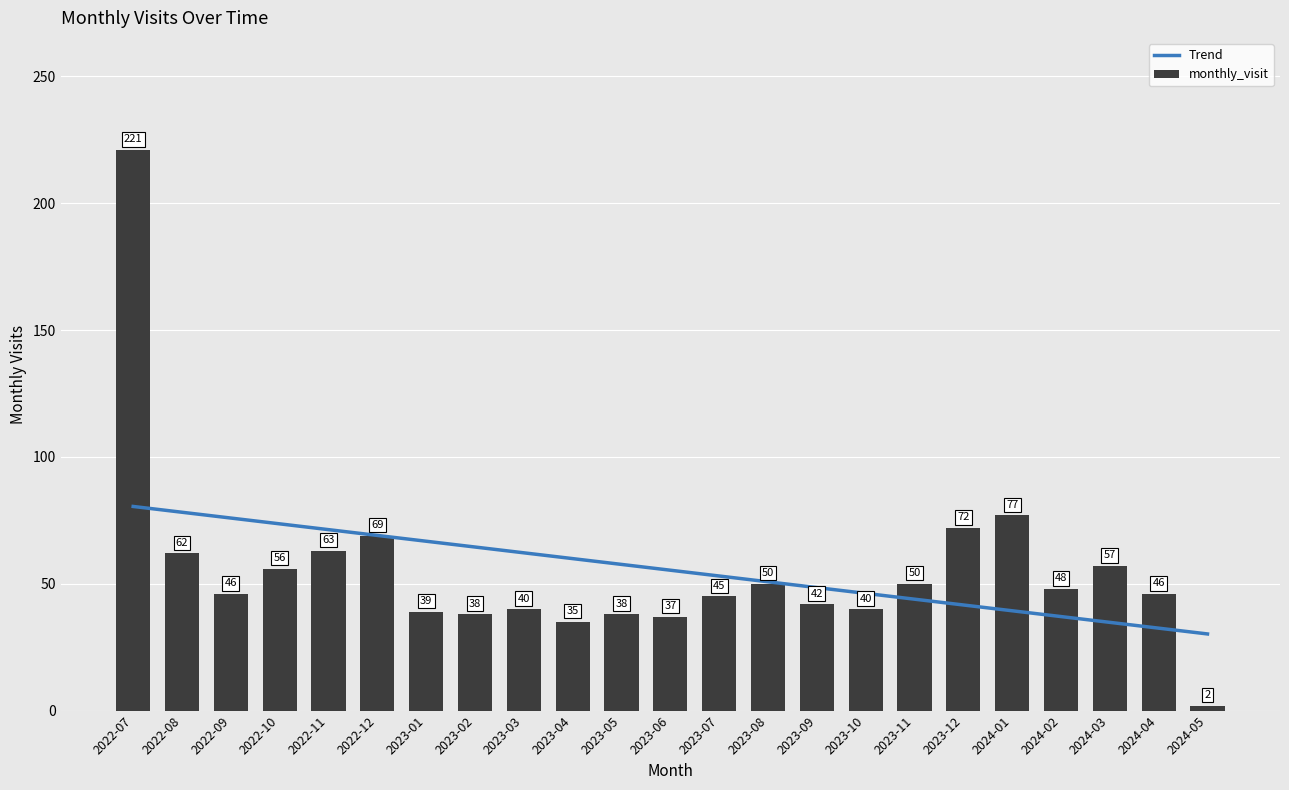

What is the label of the 7th bar from the left?

2023-01